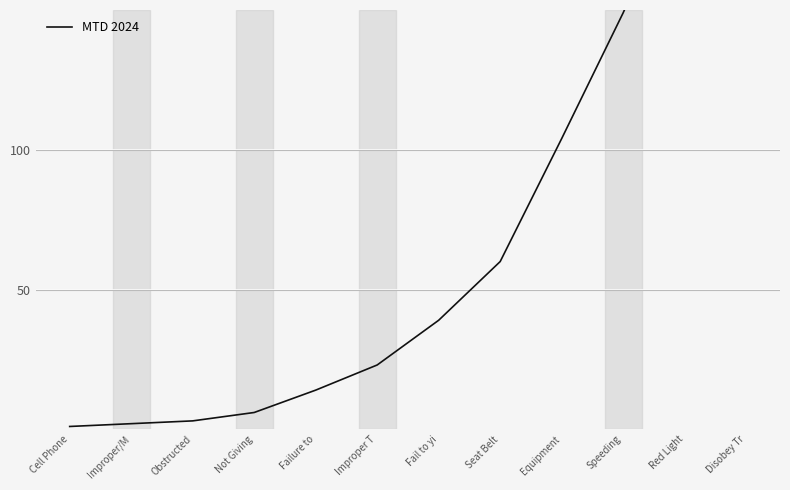

How many series are shown in this chart?

1